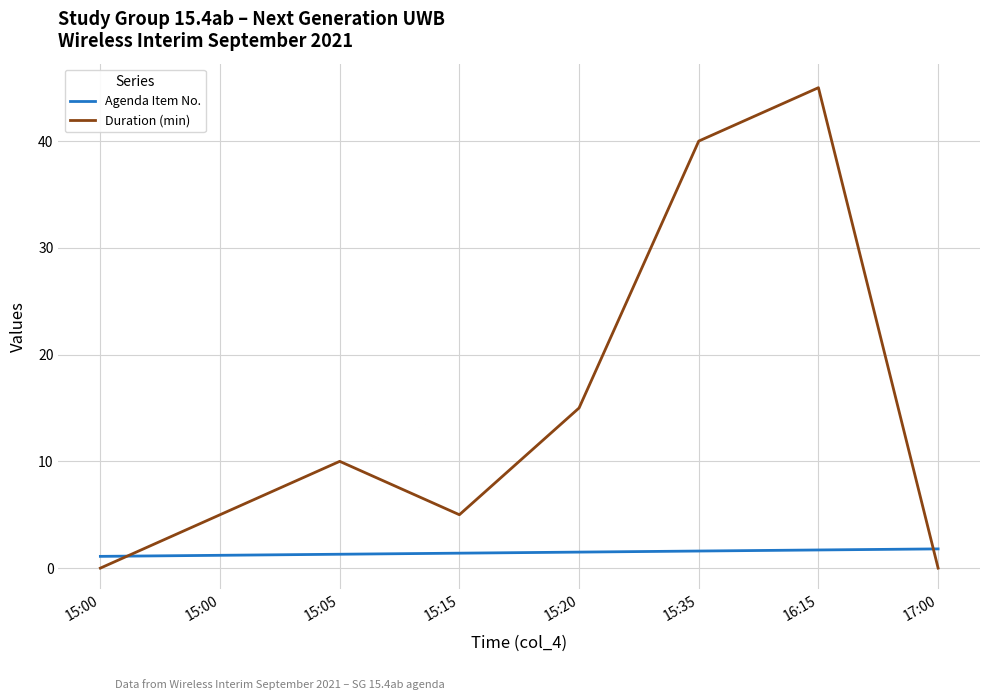

What is the label of the 4th point from the left?

15:15